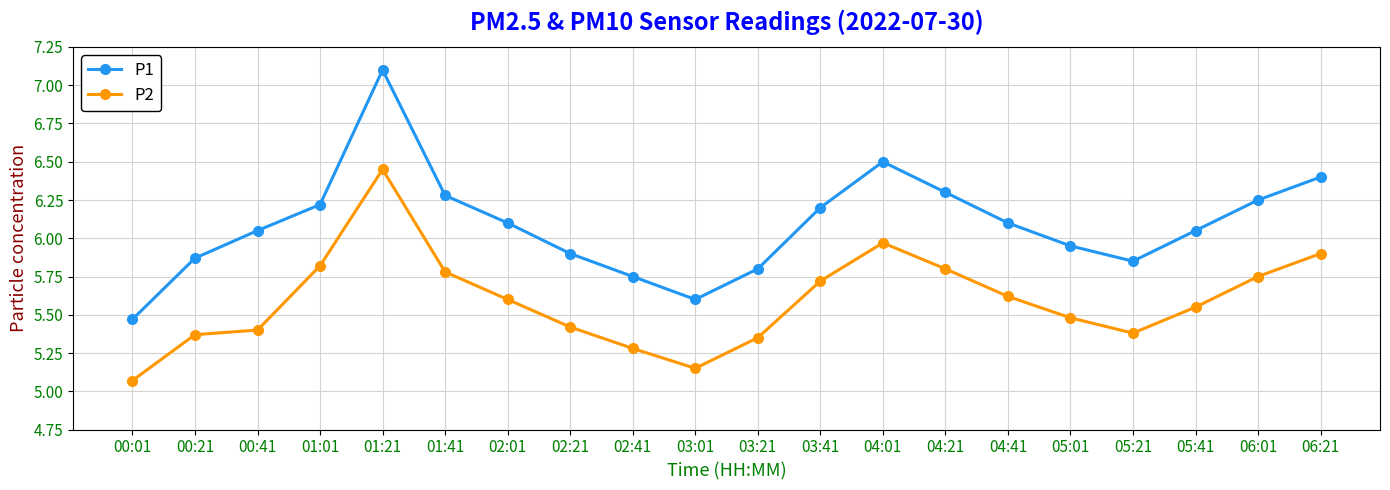

List the series in order of their overall mean, highest first.

P1, P2